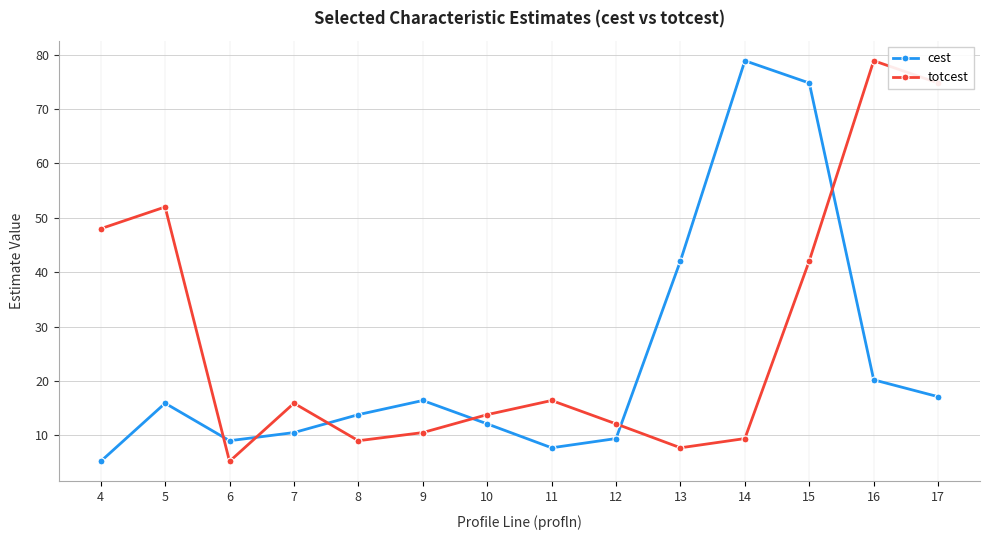

What is the minimum value for cest?

5.2